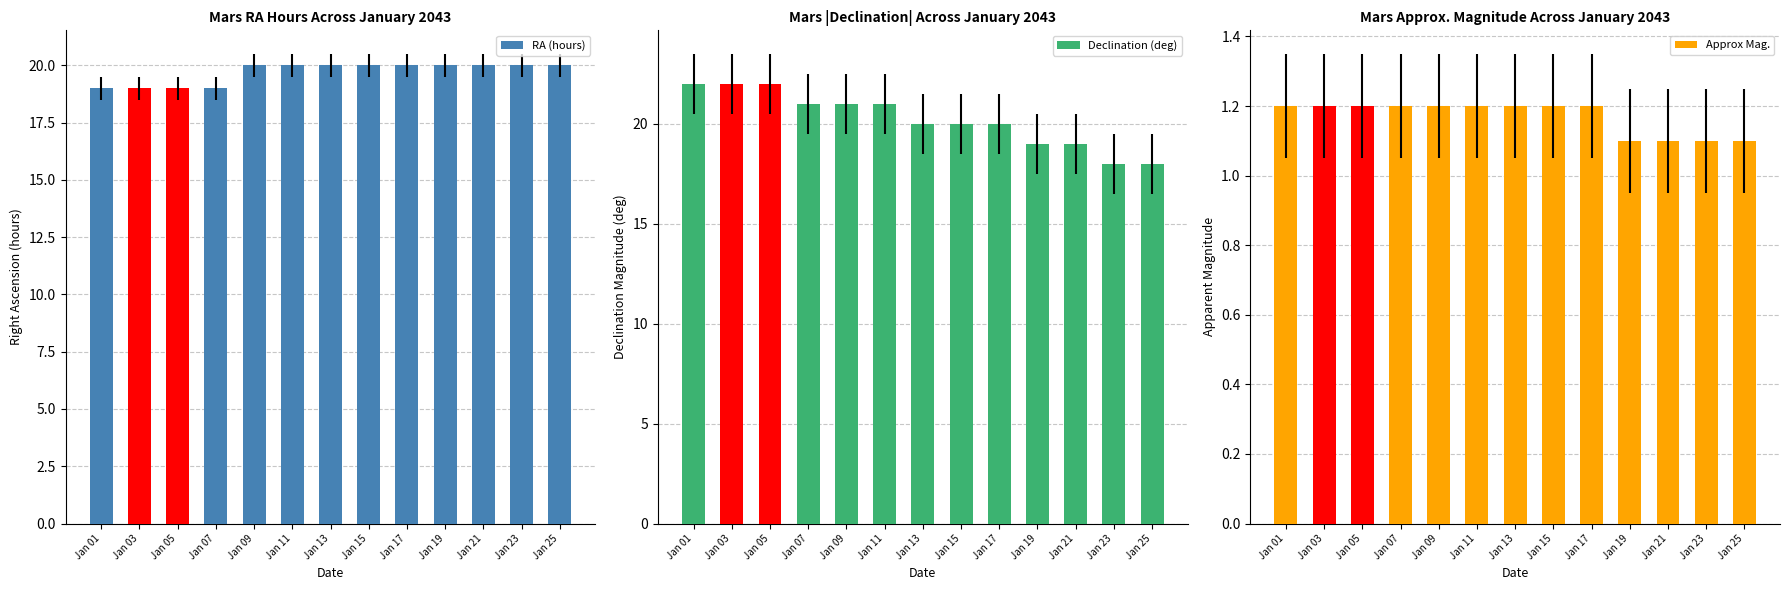

Reading left to right, extract all data points from this chart.

RA (hours): Jan 01=19.0	Jan 03=19.0	Jan 05=19.0	Jan 07=19.0	Jan 09=20.0	Jan 11=20.0	Jan 13=20.0	Jan 15=20.0	Jan 17=20.0	Jan 19=20.0	Jan 21=20.0	Jan 23=20.0	Jan 25=20.0
Declination (deg): Jan 01=22.0	Jan 03=22.0	Jan 05=22.0	Jan 07=21.0	Jan 09=21.0	Jan 11=21.0	Jan 13=20.0	Jan 15=20.0	Jan 17=20.0	Jan 19=19.0	Jan 21=19.0	Jan 23=18.0	Jan 25=18.0
Approx Mag.: Jan 01=1.2	Jan 03=1.2	Jan 05=1.2	Jan 07=1.2	Jan 09=1.2	Jan 11=1.2	Jan 13=1.2	Jan 15=1.2	Jan 17=1.2	Jan 19=1.1	Jan 21=1.1	Jan 23=1.1	Jan 25=1.1